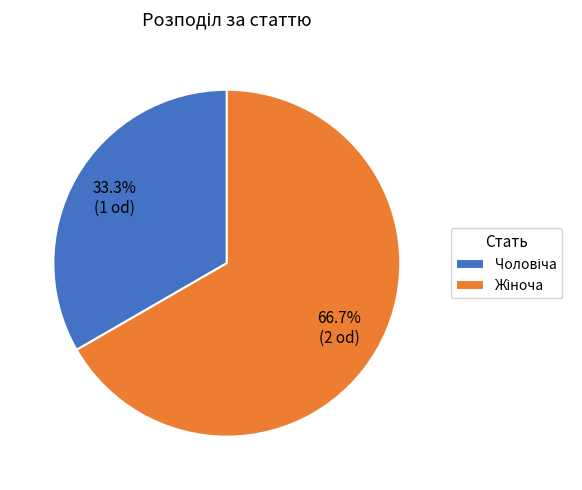

Is there any slice that represents more than half of the pie?

Yes